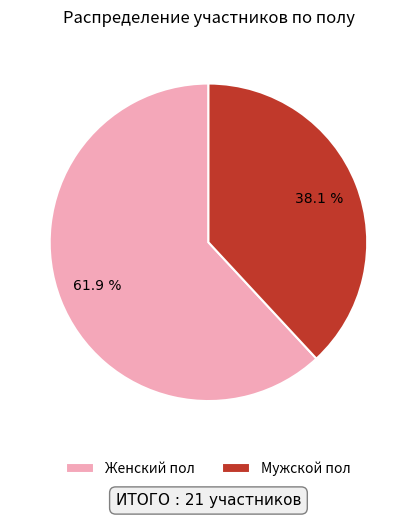

How many segments does this pie chart have?

2